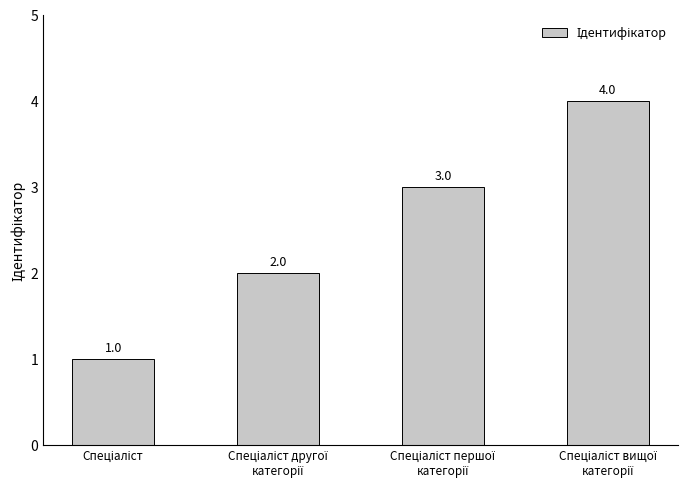

Count the values in the range 2 to 4.

3